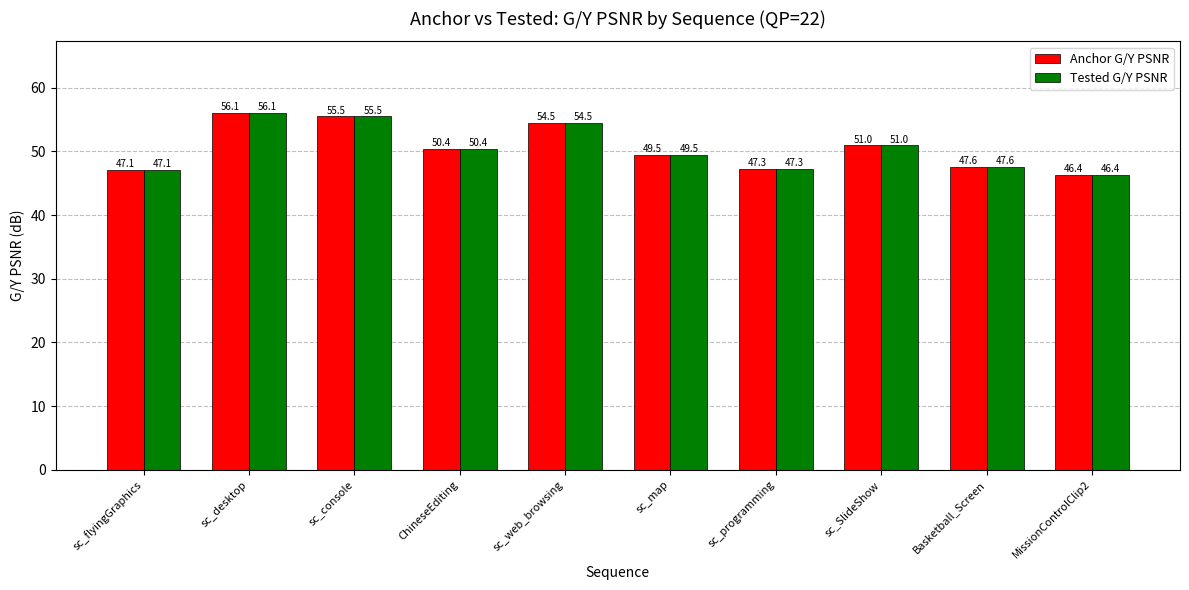

At which label does Anchor G/Y PSNR first exceed 50?

sc_desktop